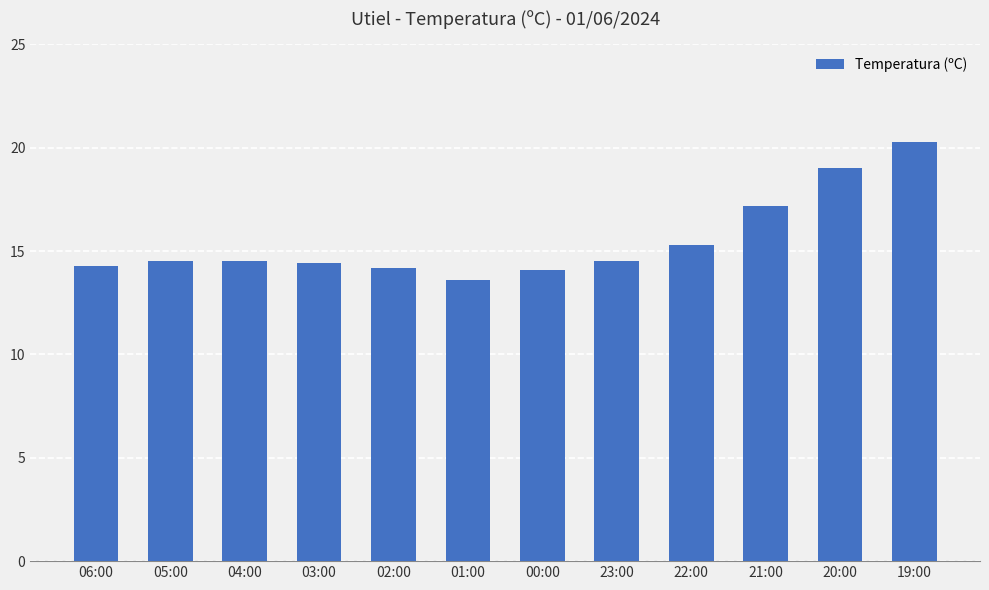

How many bars are there in total?

12